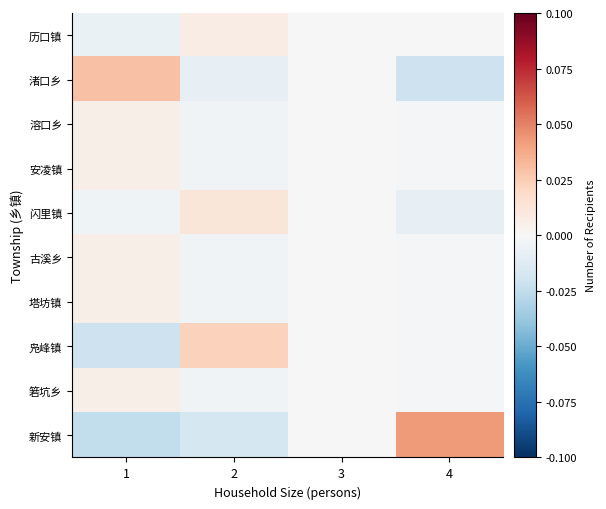

Reading left to right, transcribe all the data shown in this chart.

历口镇: 1=-0.0	2=0.0	3=0.0	4=-0.0
渚口乡: 1=0.0	2=-0.0	3=0.0	4=-0.0
溶口乡: 1=0.0	2=-0.0	3=0.0	4=-0.0
安凌镇: 1=0.0	2=-0.0	3=0.0	4=-0.0
闪里镇: 1=-0.0	2=0.0	3=0.0	4=-0.0
古溪乡: 1=0.0	2=-0.0	3=0.0	4=-0.0
塔坊镇: 1=0.0	2=-0.0	3=0.0	4=-0.0
凫峰镇: 1=-0.0	2=0.0	3=0.0	4=-0.0
箬坑乡: 1=0.0	2=-0.0	3=0.0	4=-0.0
新安镇: 1=-0.0	2=-0.0	3=0.0	4=0.0